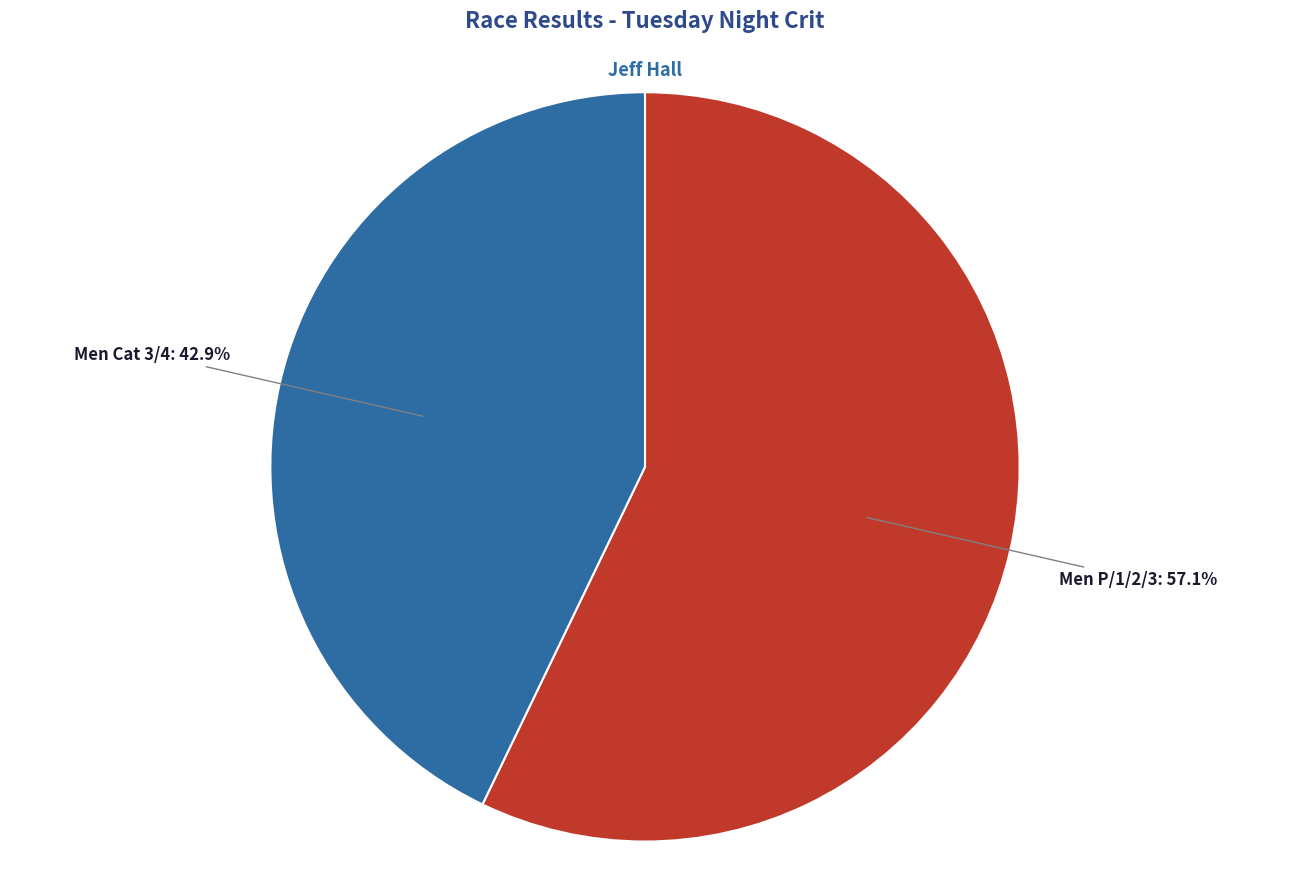

To the nearest percent, what is the combined percentage of Men Cat 3/4 and Men P/1/2/3?

100%